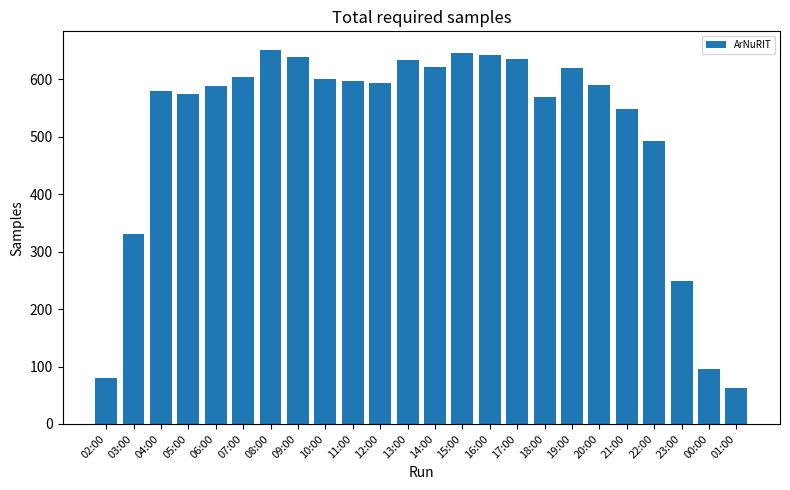

Which has a higher value, 19:00 or 15:00?

15:00